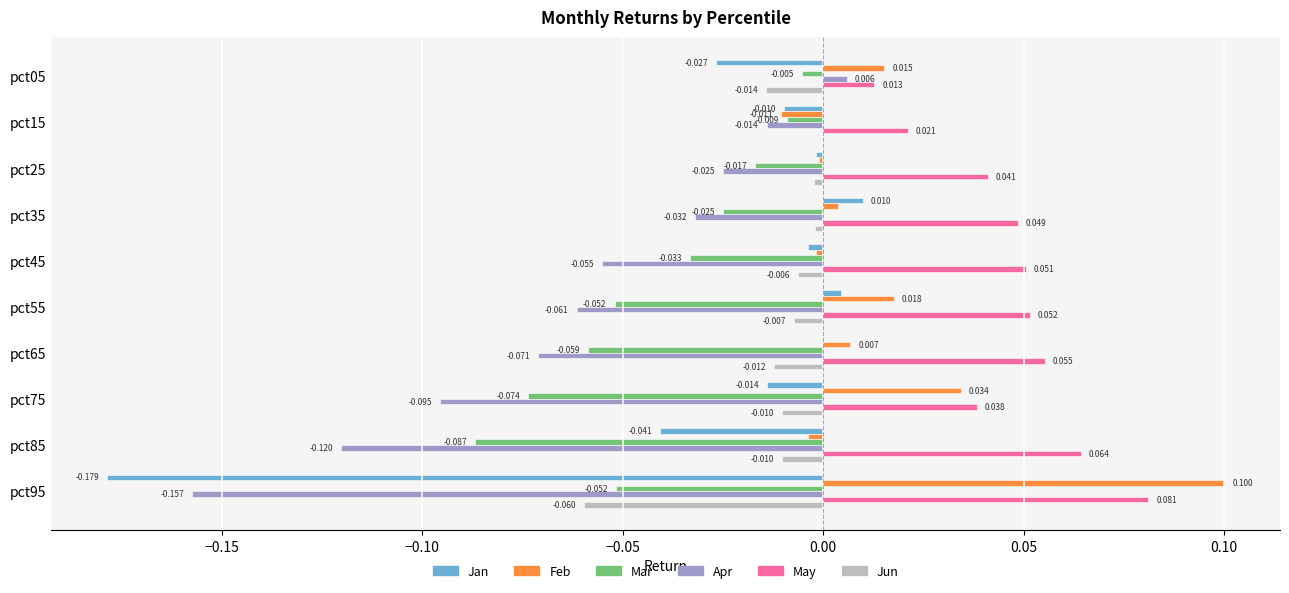

Which series has the largest total across all categories?

May